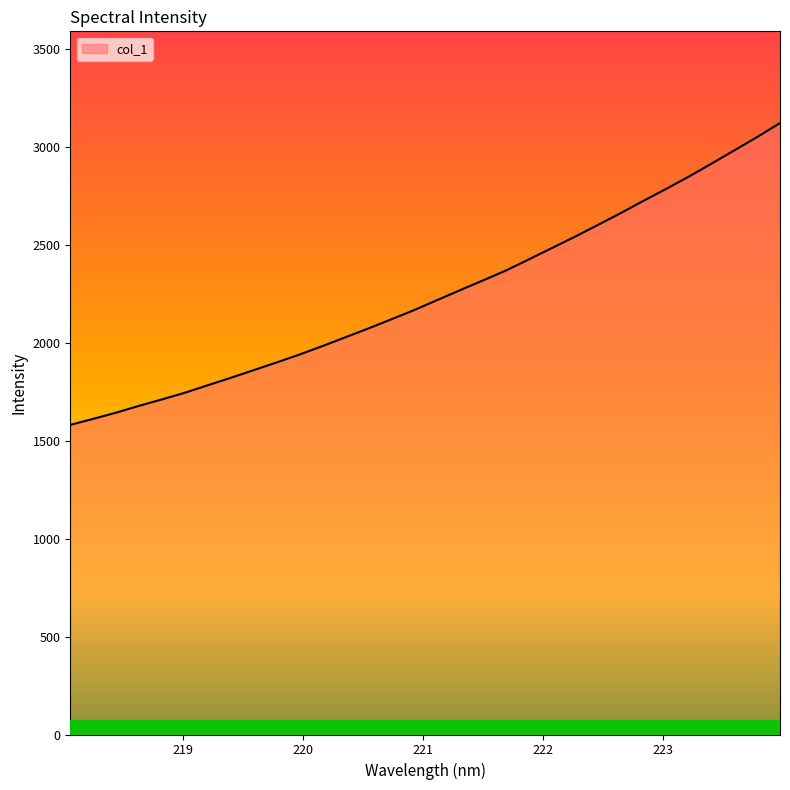

What is the smallest value displayed?

1581.1